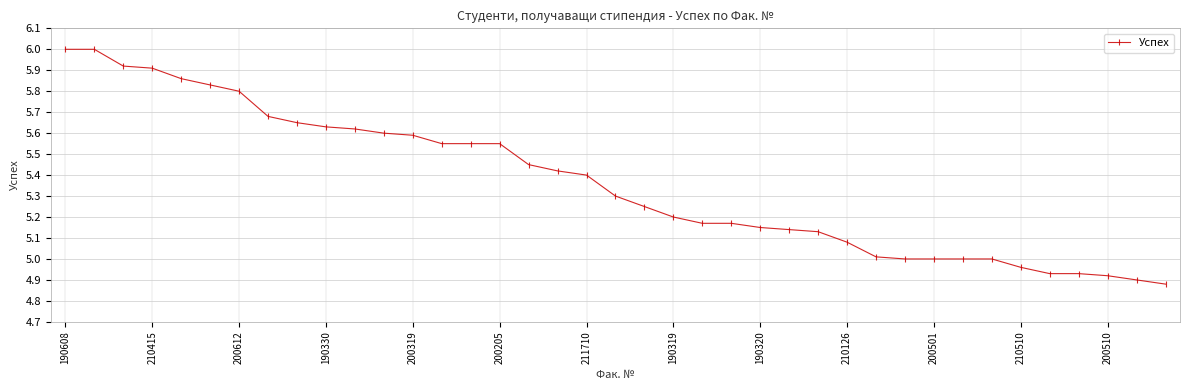

What is the difference between the second highest and second lowest values?

1.1